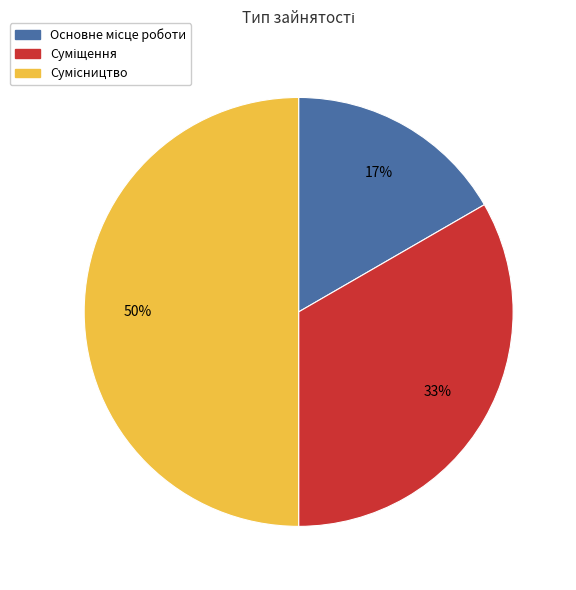

To the nearest percent, what is the average slice percentage?

33%